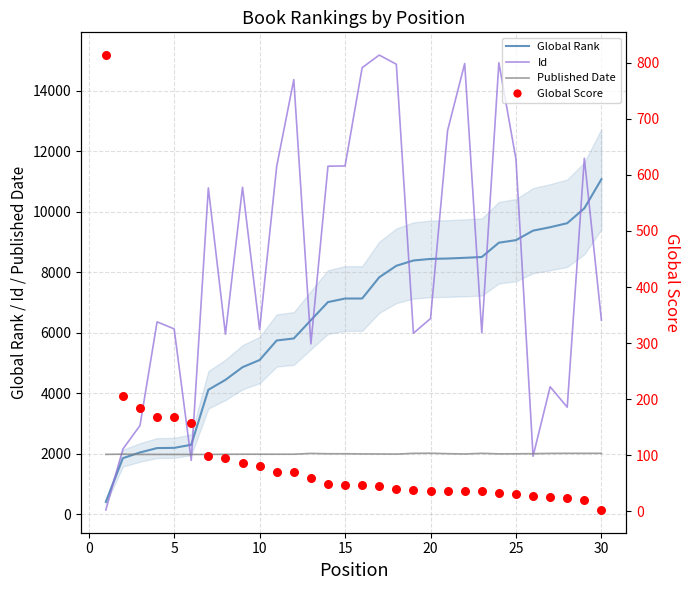

Which series contains the highest Y value?

Id